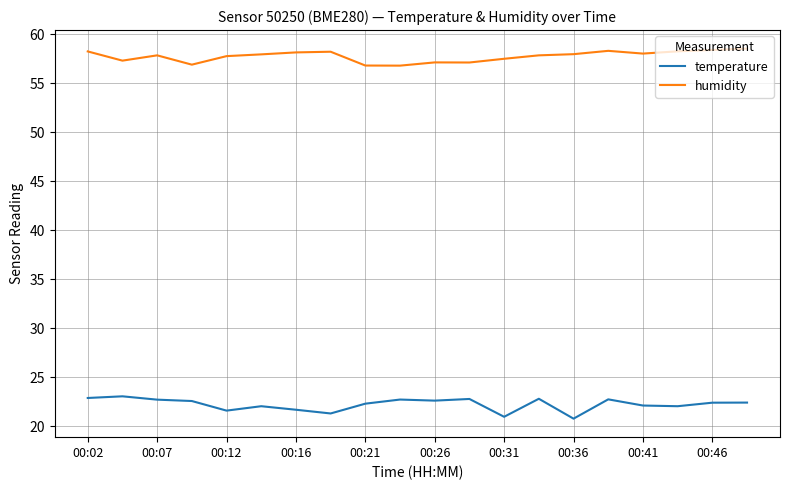

Is this an area chart (filled region under the line)?

No